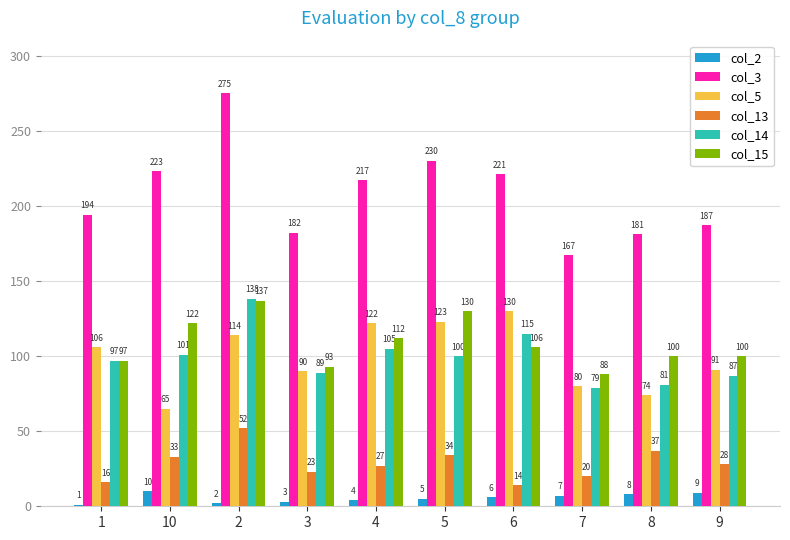

What is the sum of all col_2 values?

55